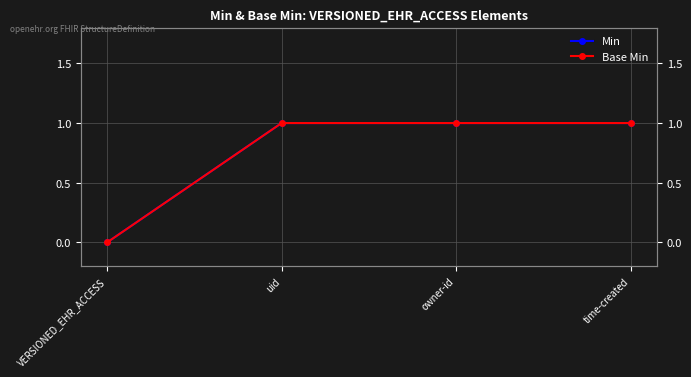

Reading left to right, list all the values displayed in this chart.

Min: VERSIONED_EHR_ACCESS=0	uid=1	owner-id=1	time-created=1
Base Min: VERSIONED_EHR_ACCESS=0	uid=1	owner-id=1	time-created=1